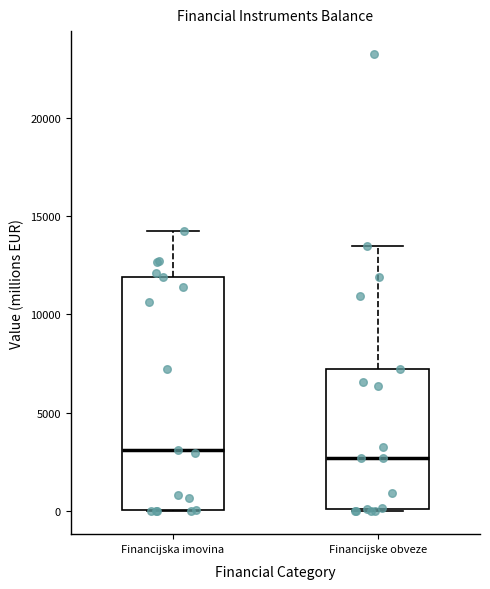

Reading left to right, transcribe this box plot: for each box, give where its median line is, the range the box spans, and where its two whiskers end, as read against the y-axis. The values are not printed on the chart, so give them approximately, as read against the axis.

Financijska imovina: median 3000, box 0 to 12000, whiskers 0 to 14000
Financijske obveze: median 2500, box 0 to 7000, whiskers 0 to 13500